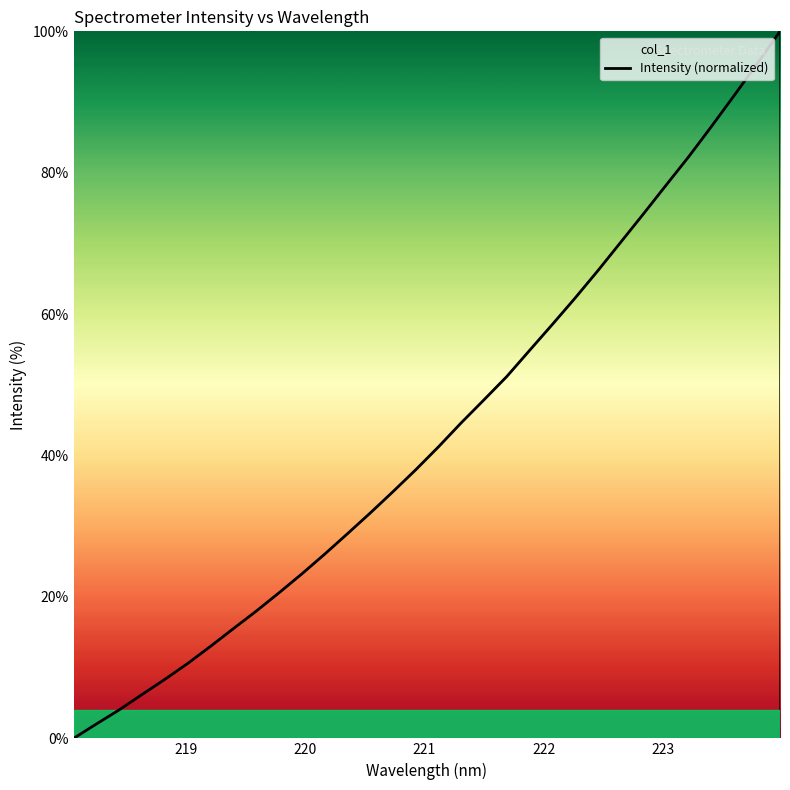

What is the greatest value displayed?

100.0